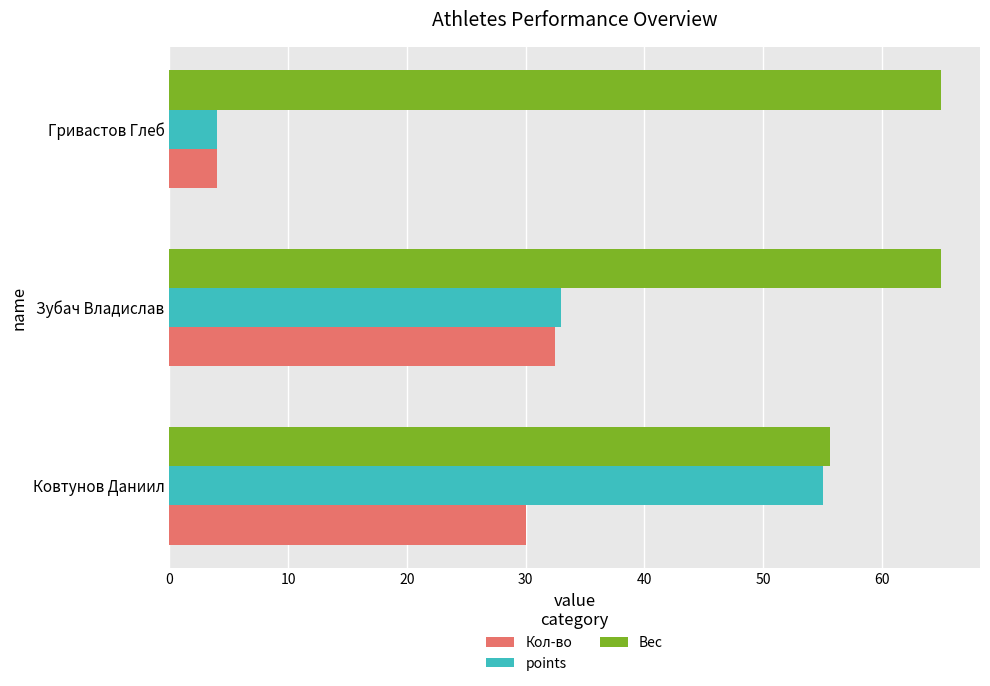

How many distinct data groups are displayed?

3